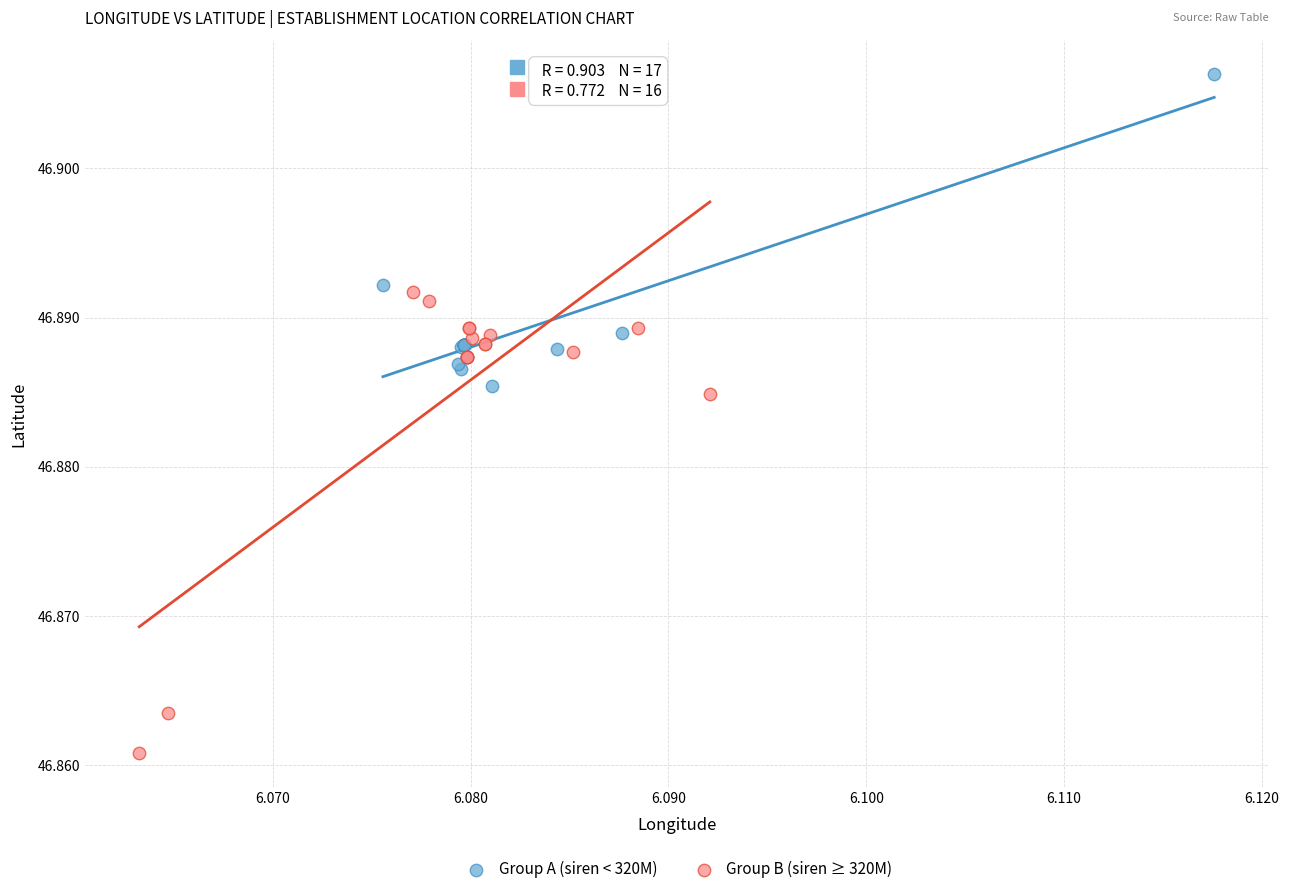

Which series contains the highest Y value?

Group A (siren < 320M)